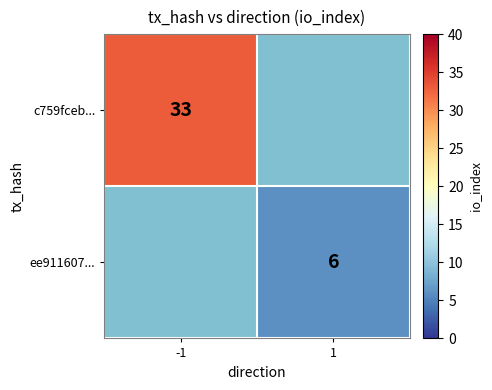

The value of ee911607... at 1 is 2. True or false?

False